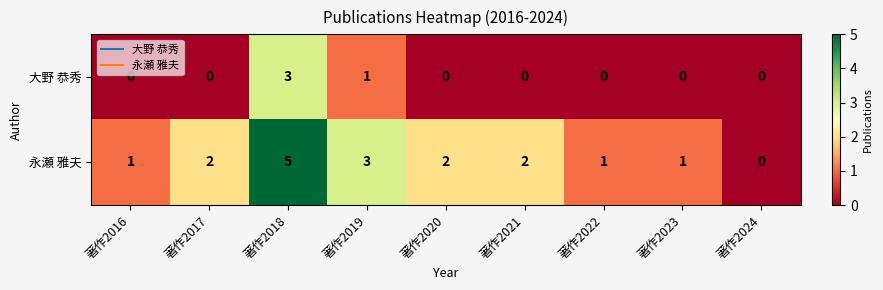

How many values in 大野 恭秀 are above zero?

2